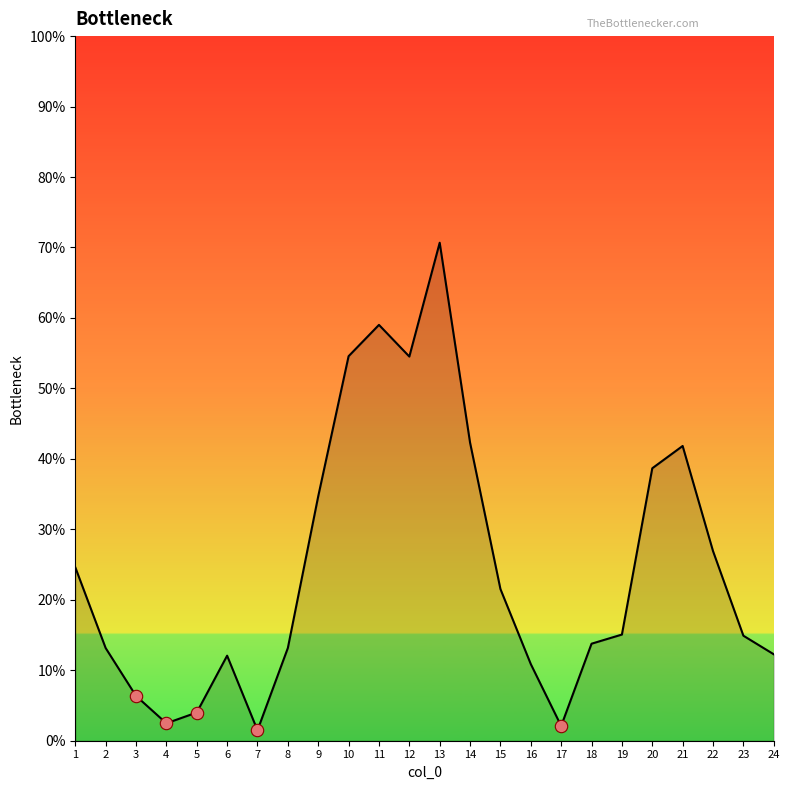

Which has a higher value, 22 or 14?

14